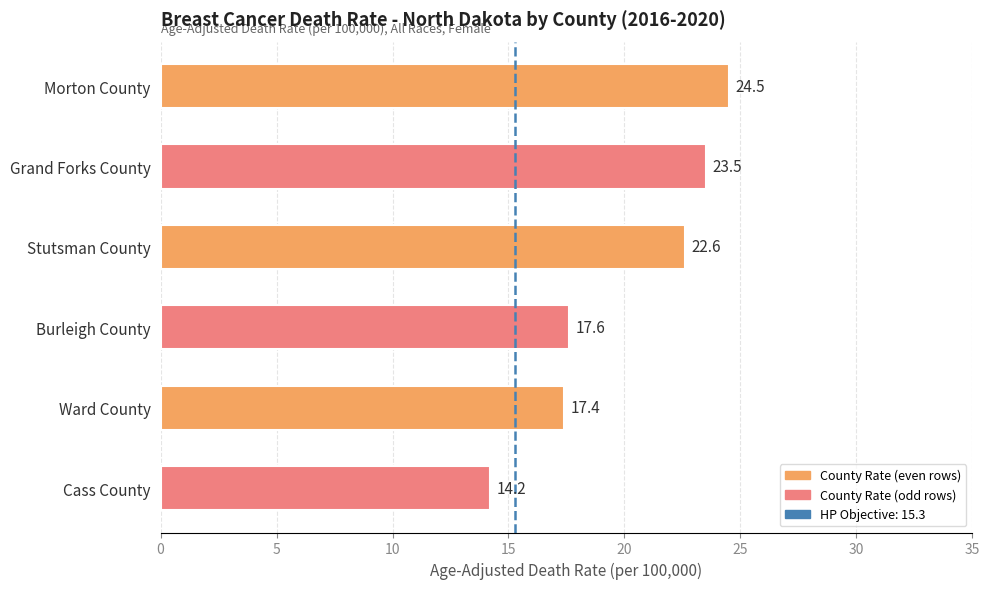

What is the maximum value shown in the chart?

24.5